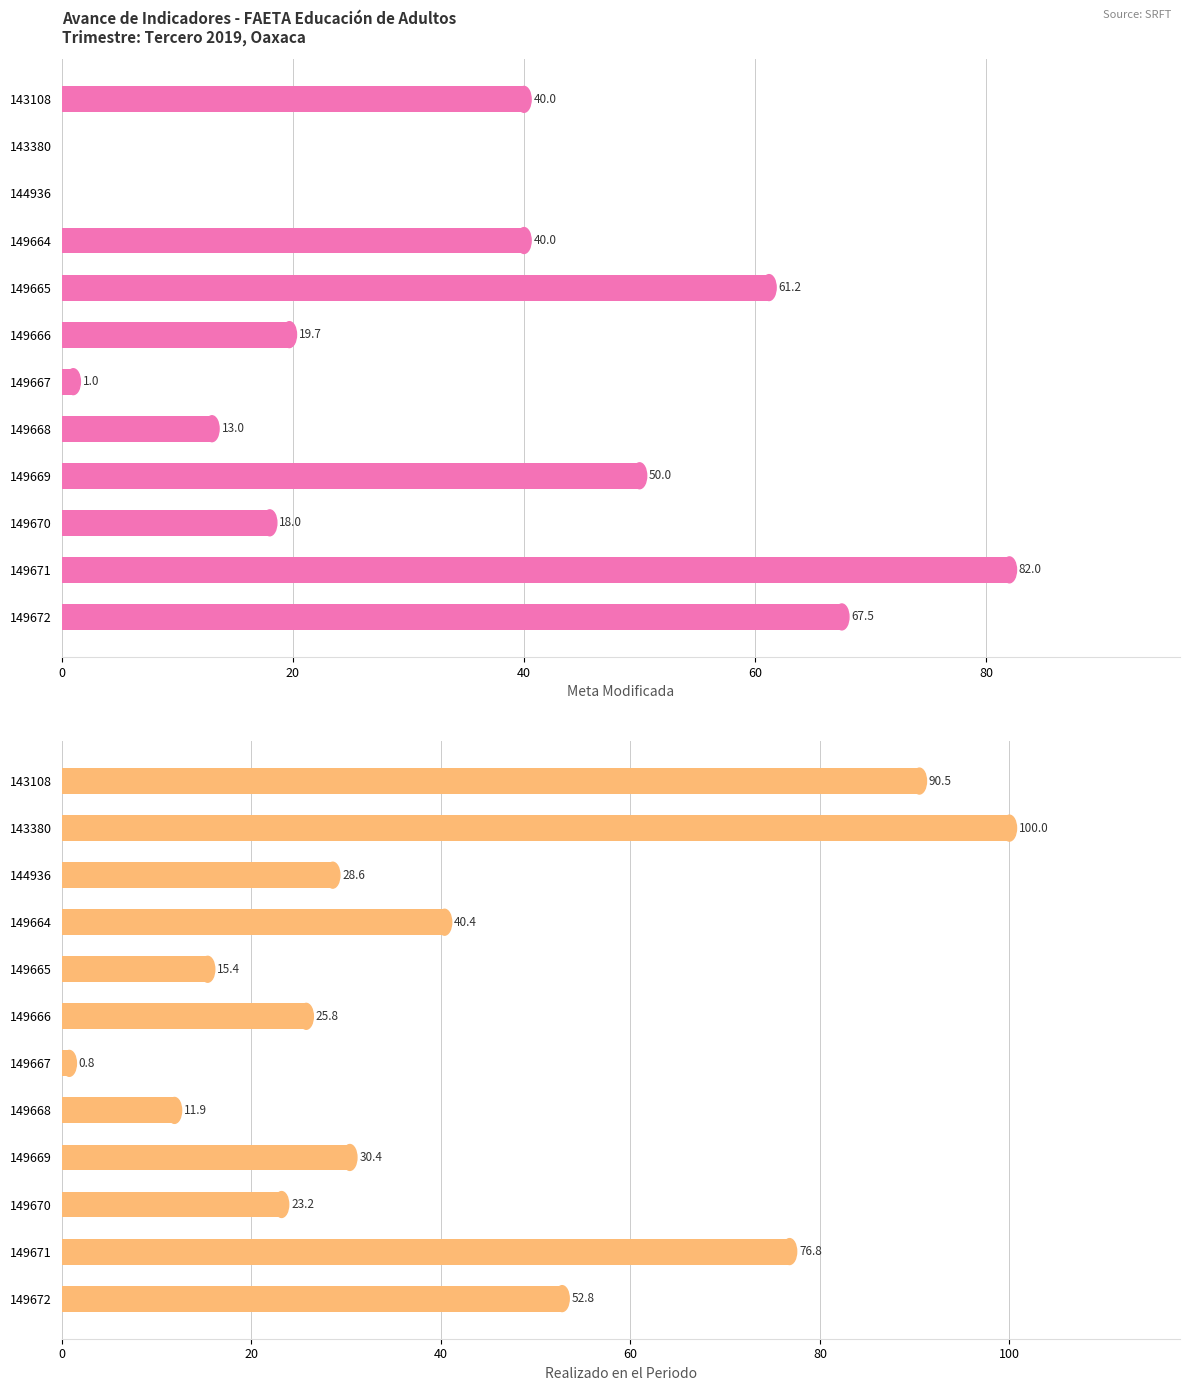

Reading left to right, transcribe all the data shown in this chart.

Meta Modificada: 40.0	0.0	0.0	40.0	61.2	19.7	1.0	13.0	50.0	18.0	82.0	67.5
Realizado en el Periodo: 90.5	100.0	28.6	40.4	15.4	25.8	0.8	11.9	30.4	23.2	76.8	52.8